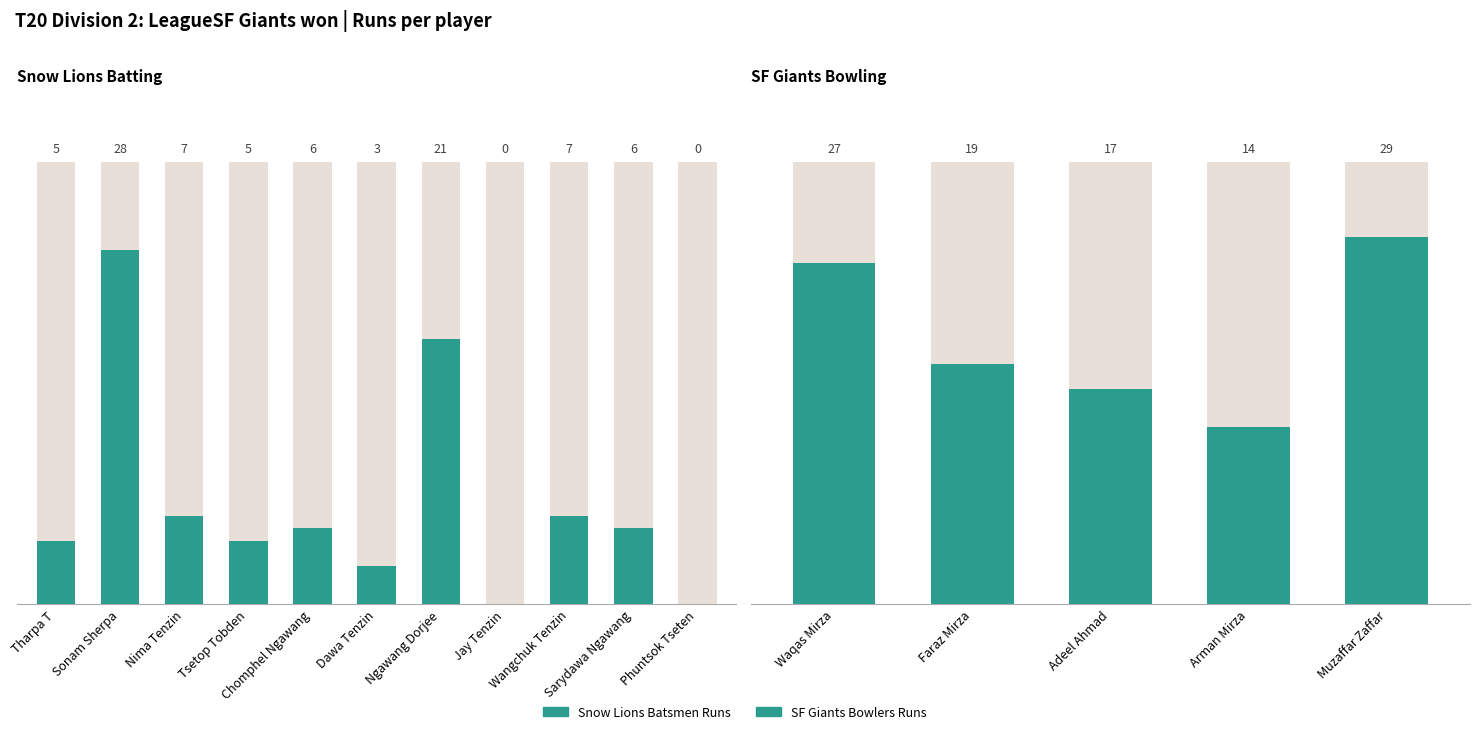

What is the change in value from Chomphel Ngawang to Jay Tenzin?

-6